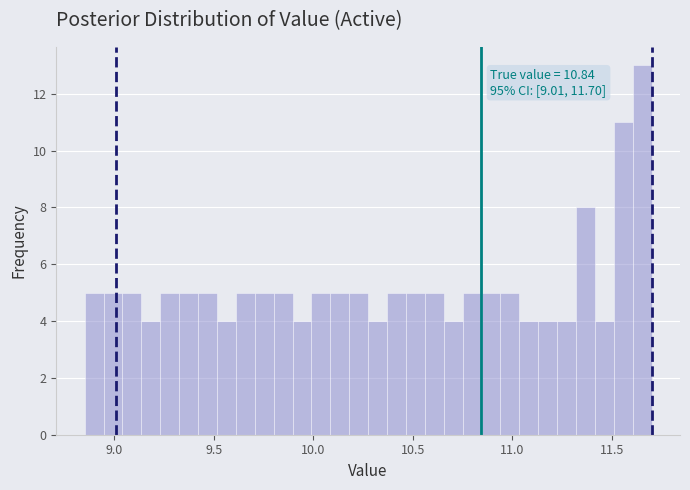

Read against the x-axis, roughly where is the centre of the tallest bar?

11.65